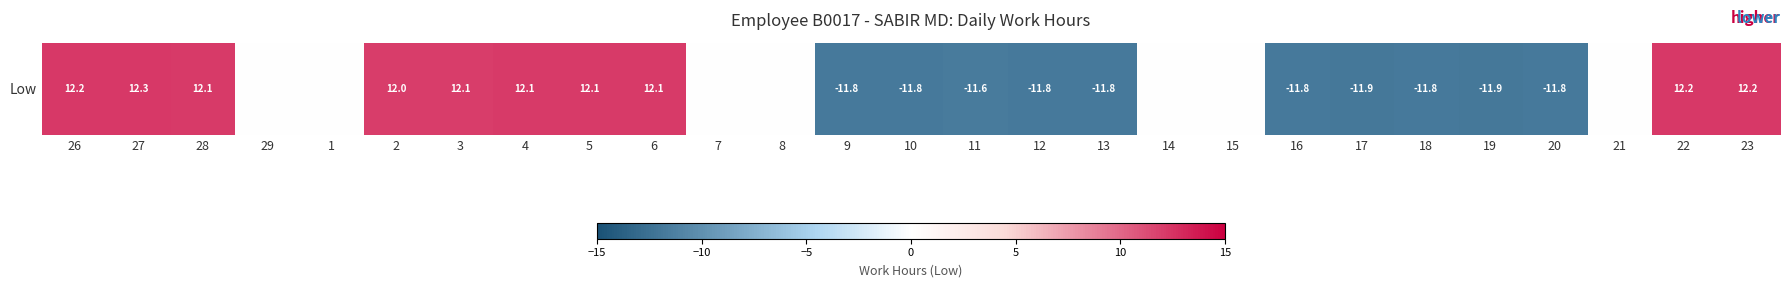

Which category has the lowest value across all series?

17